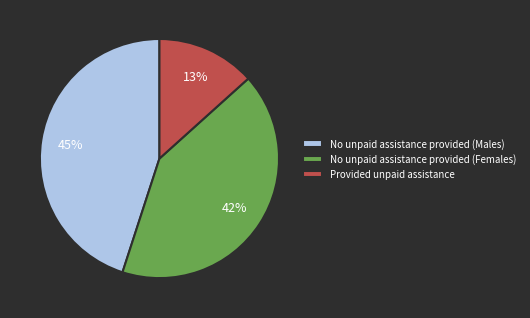

True or false: Provided unpaid assistance accounts for 20% of the total.

False